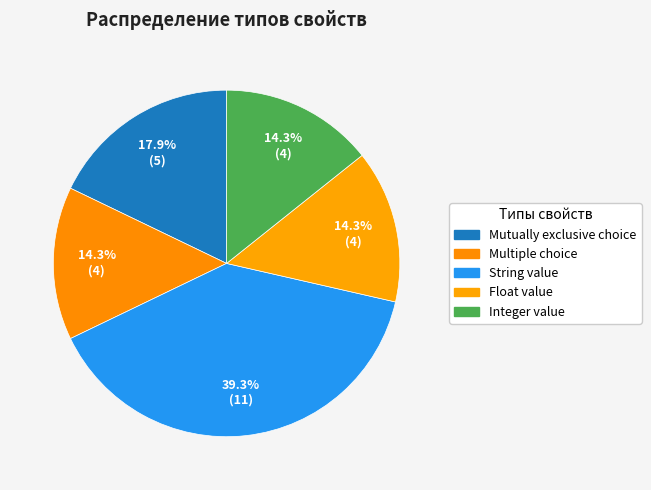

The Multiple choice slice represents 29% of the pie. True or false?

False